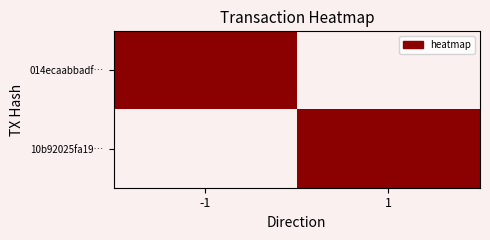

At 1, list the series in order from smallest to largest.

014ecaabbadf…, 10b92025fa19…